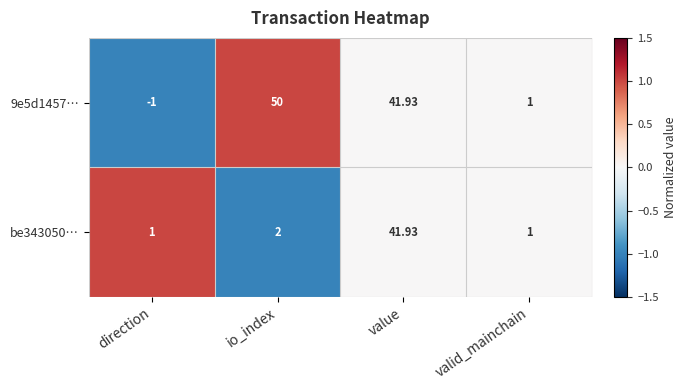

At which category does the chart reach its peak across all series?

io_index